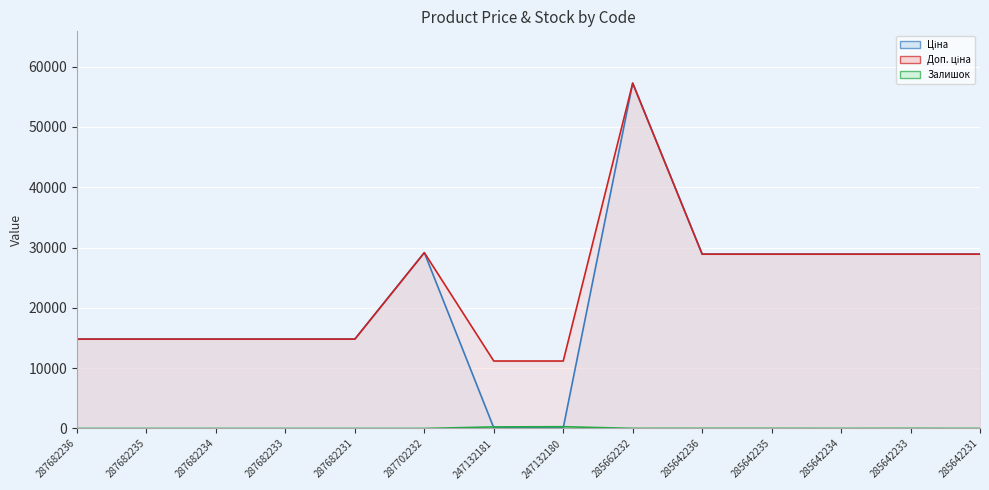

Reading left to right, extract all data points from this chart.

Ціна line: 14817.6	14817.6	14817.6	14817.6	14817.6	29152.3	111.8	111.8	57258.0	28901.7	28901.7	28901.7	28901.7	28901.7
Доп. ціна line: 14817.6	14817.6	14817.6	14817.6	14817.6	29152.3	11182.0	11182.0	57258.0	28901.7	28901.7	28901.7	28901.7	28901.7
Залишок line: 0.0	0.0	0.0	0.0	0.0	0.0	260.0	290.0	13.0	16.0	14.0	10.0	16.0	5.0